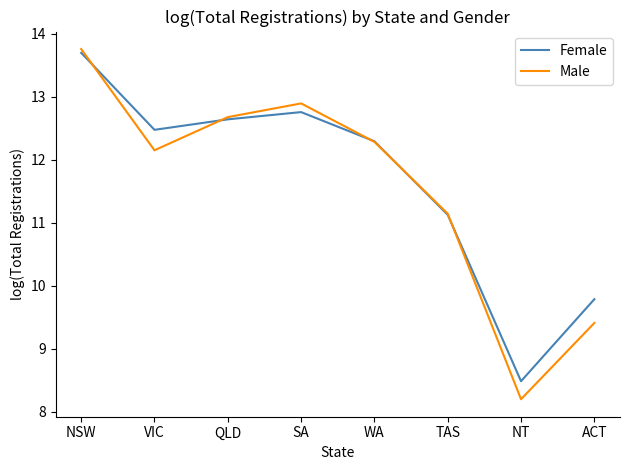

What position from the left is SA?

4